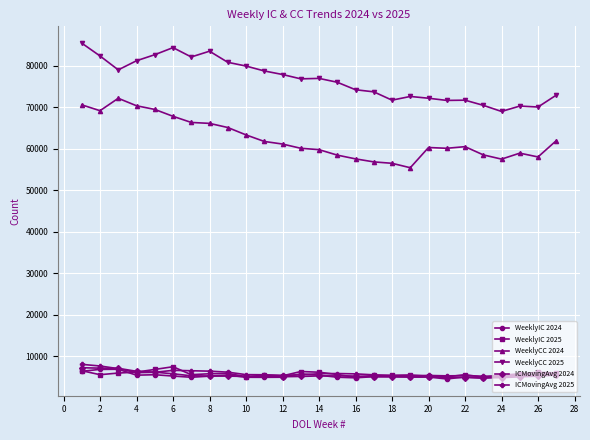

True or false: WeeklyIC 2025 has more than 0 interior local peaks.

True